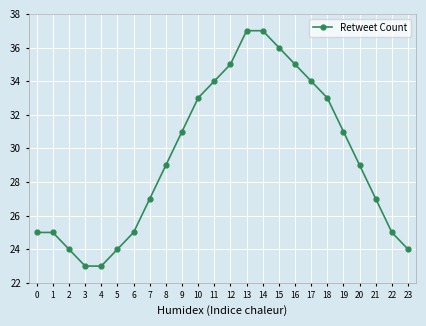

True or false: the data shows 10 at 10.

False